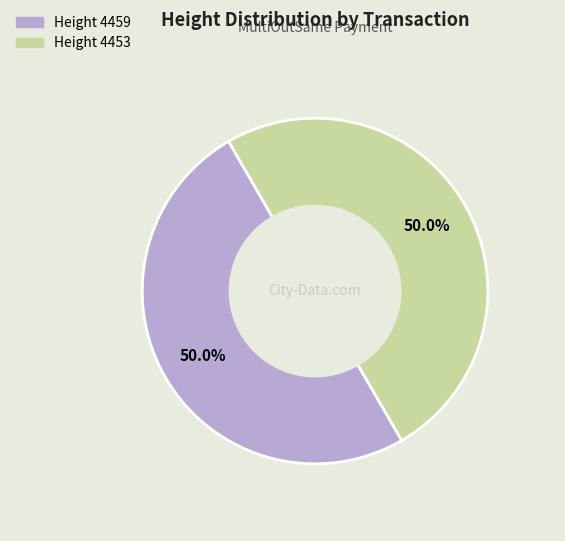

How many segments does this pie chart have?

2